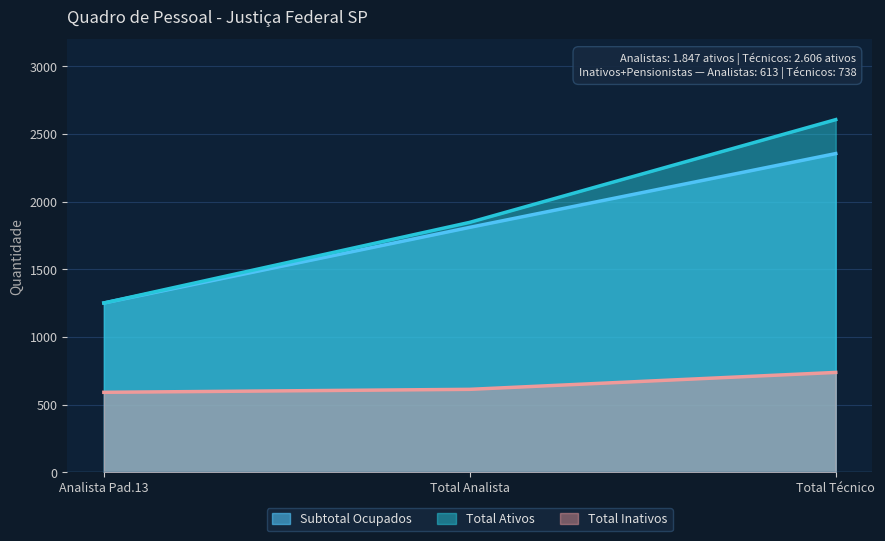

At which label does Total Ativos reach its minimum?

Analista Pad.13